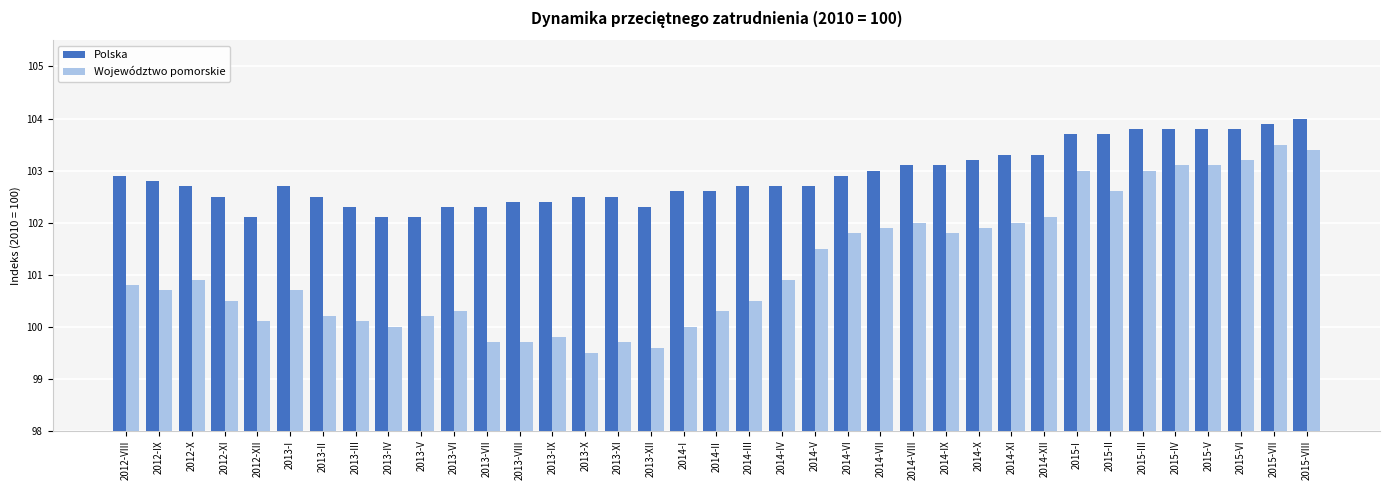

The value of Województwo pomorskie at 2014-IV is 64.2. True or false?

False